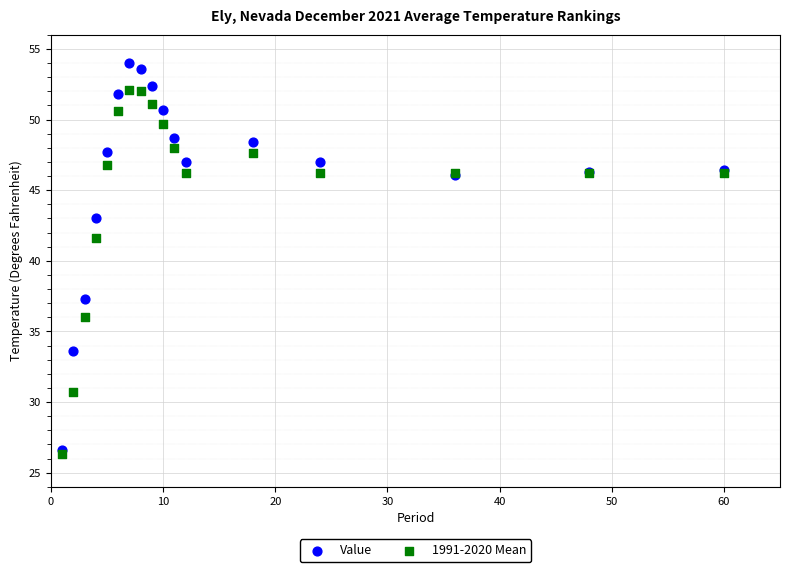

In the Value series, what Y value is closest to 40?

37.3